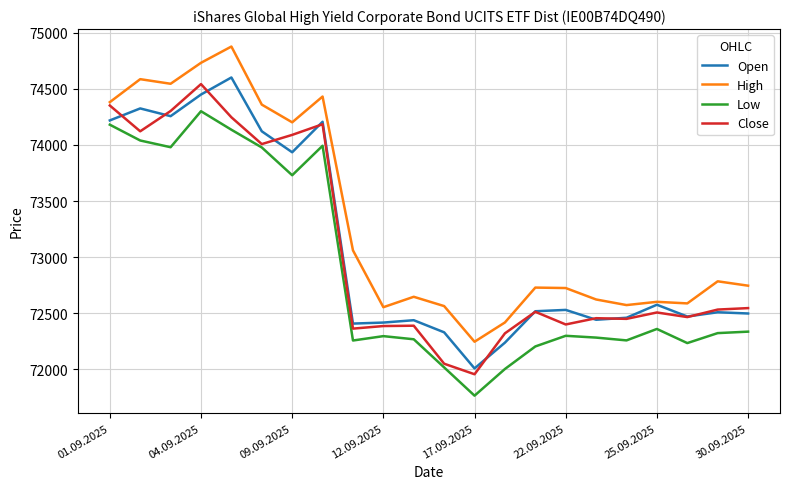

Which series has the widest spread of values?

High